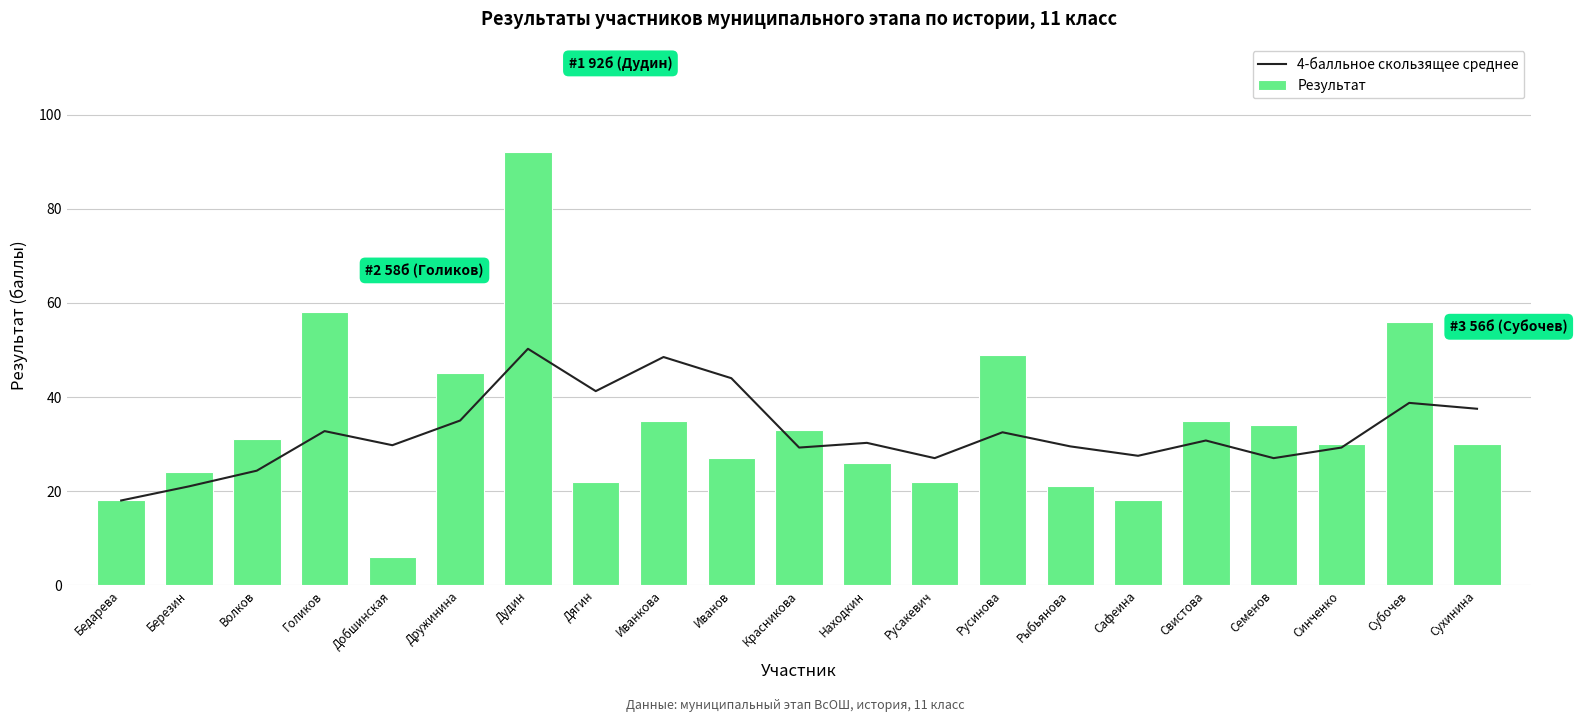

Which series changed the most between Голиков and Русакевич?

Результат